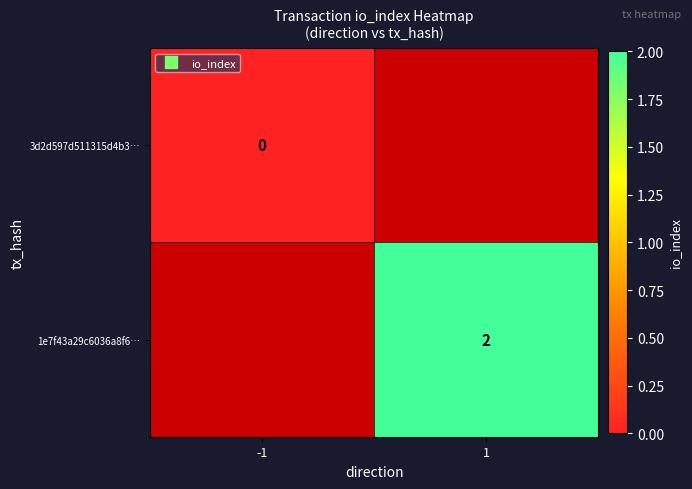

At how many categories does at least one series exceed 1?

1